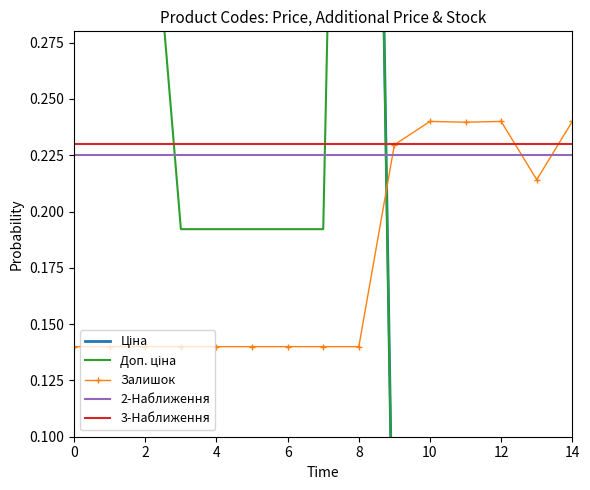

True or false: Залишок has more than 0 interior local peaks.

True